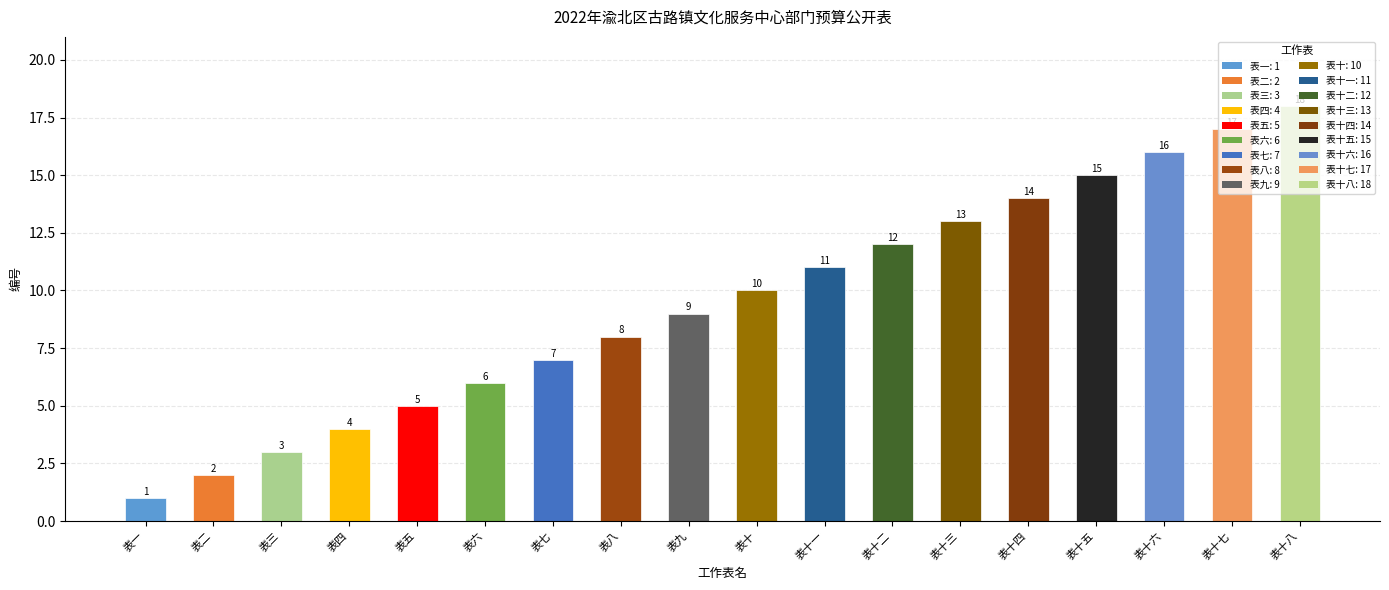

Reading left to right, transcribe all the data shown in this chart.

表一=1	表二=2	表三=3	表四=4	表五=5	表六=6	表七=7	表八=8	表九=9	表十=10	表十一=11	表十二=12	表十三=13	表十四=14	表十五=15	表十六=16	表十七=17	表十八=18